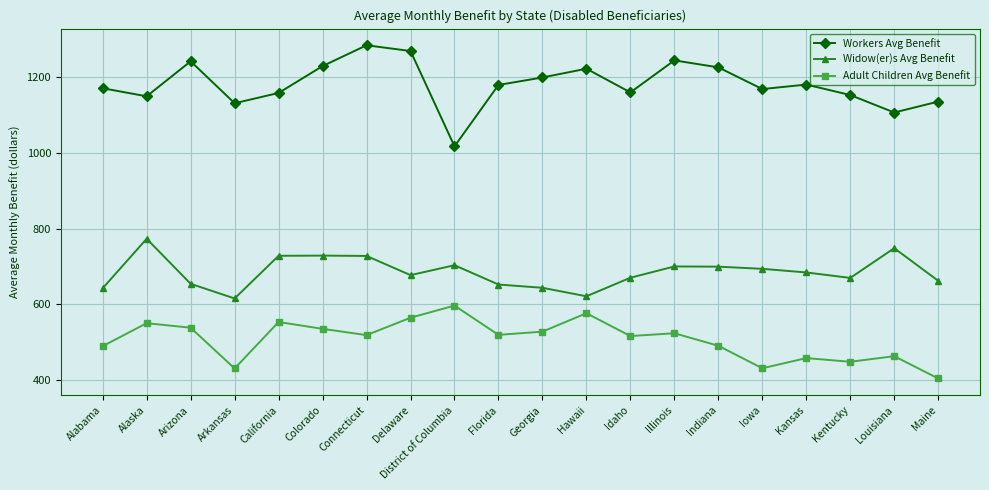

Does the chart have visible grid lines?

Yes